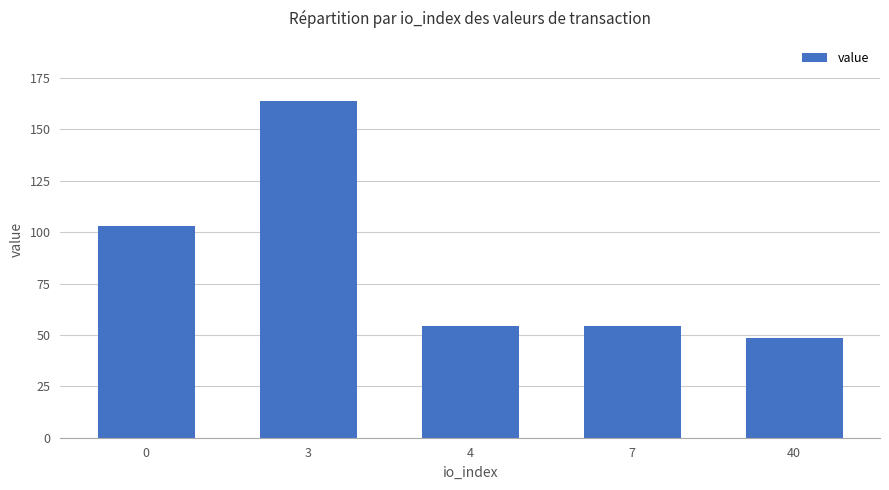

What is the minimum value shown in the chart?

48.3